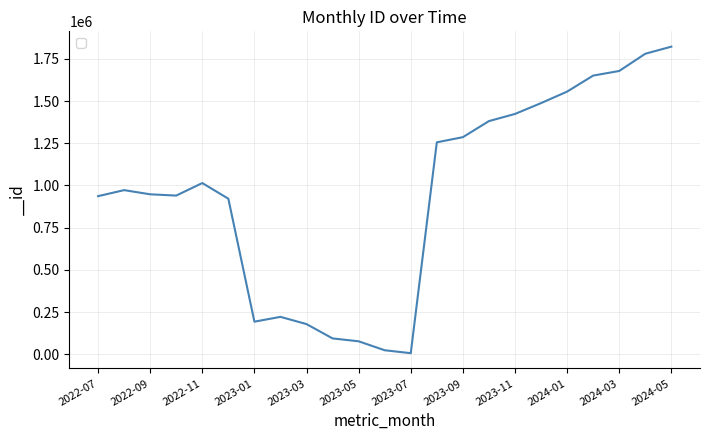

What is the greatest value displayed?

1822355